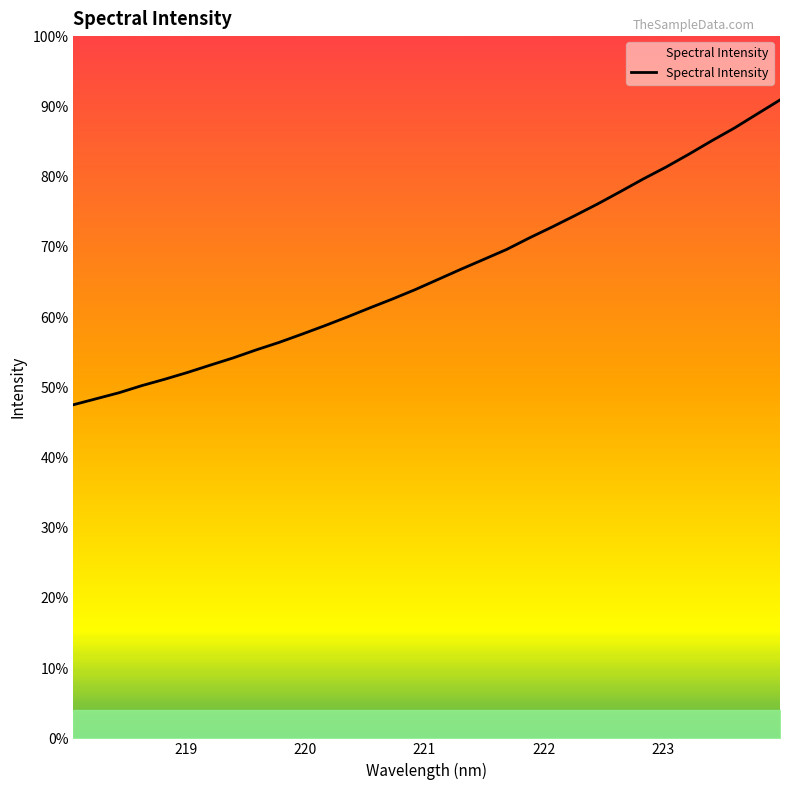

Does the chart display data point markers on the line(s)?

No